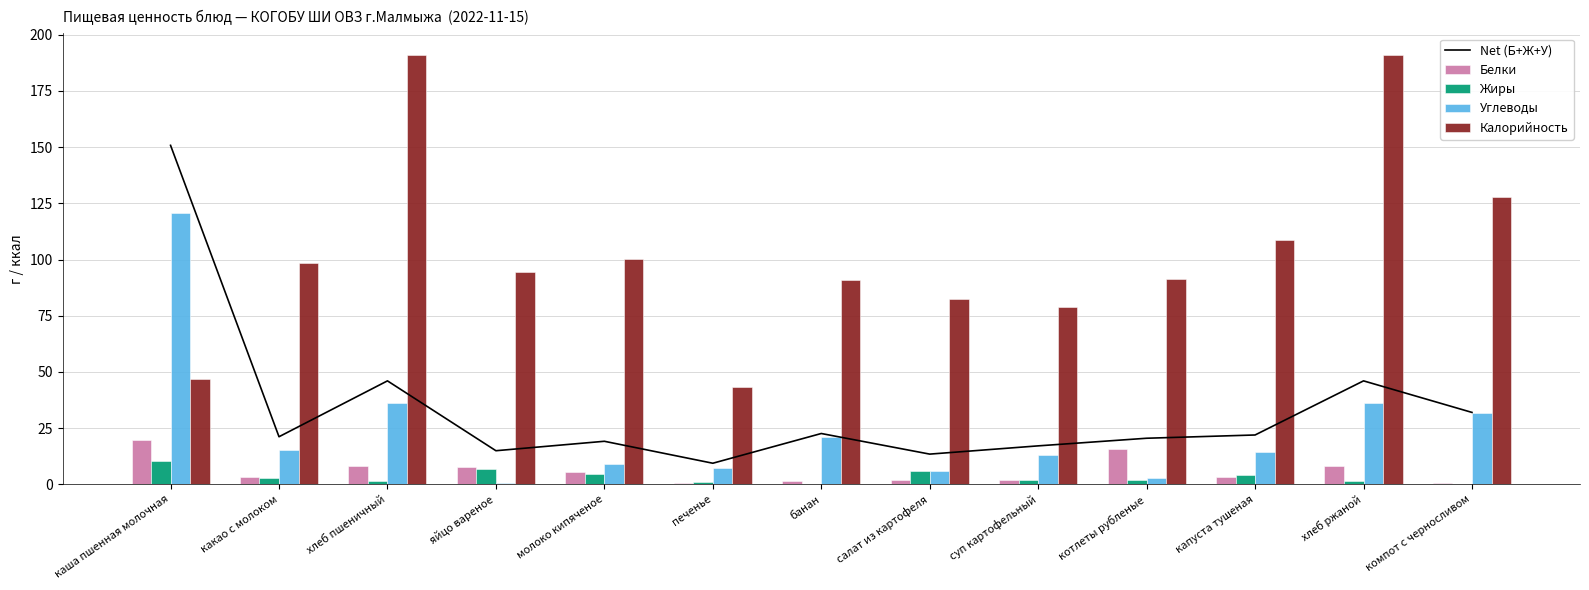

At банан, list the series in order from smallest to largest.

Жиры, Белки, Углеводы, Net (Б+Ж+У), Калорийность